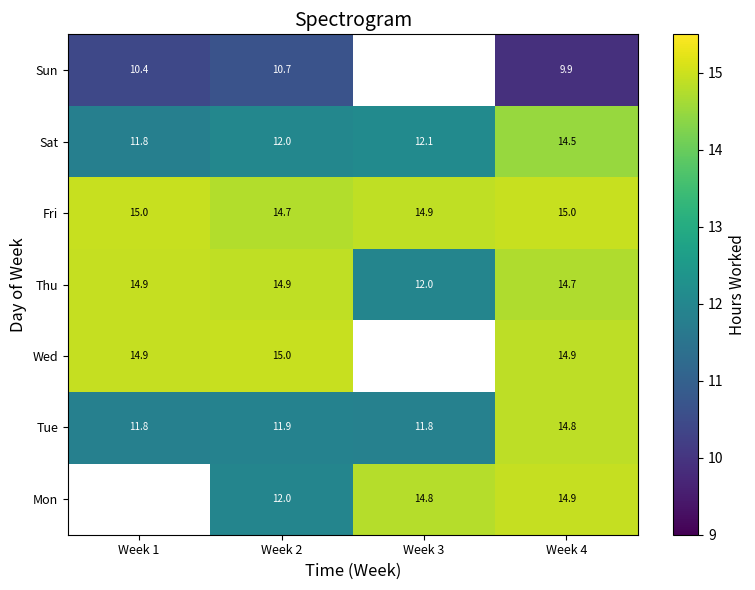

Count the number of categories in the chart.

4